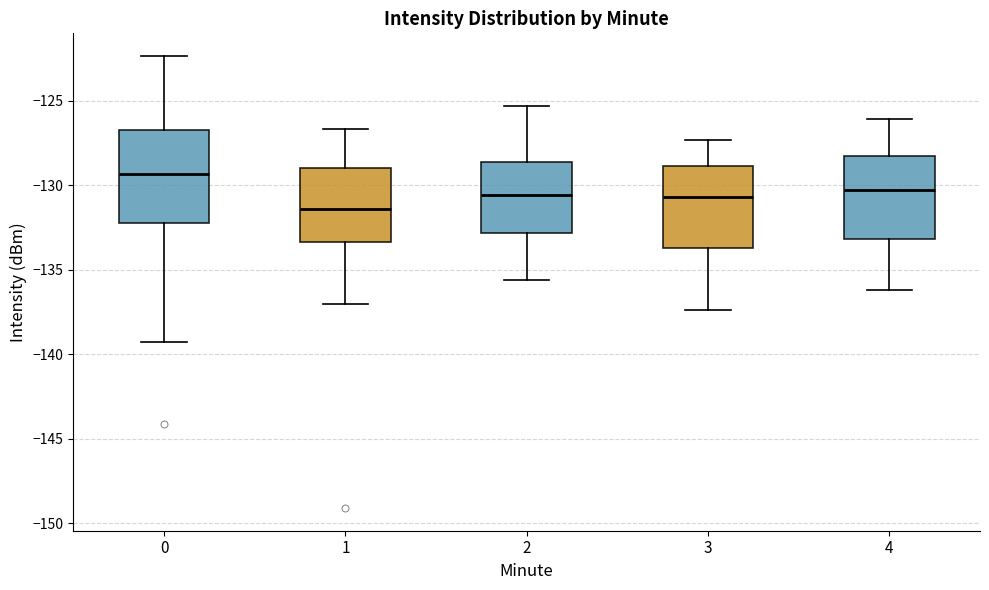

Which box has the highest median line?

0